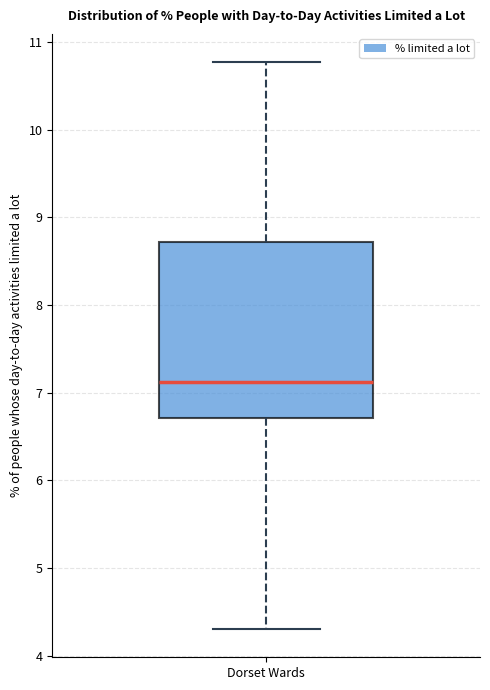

Where is the lower edge of the box for Dorset Wards on the y-axis? The values are not printed on the chart, so give them approximately, as read against the axis.

6.7